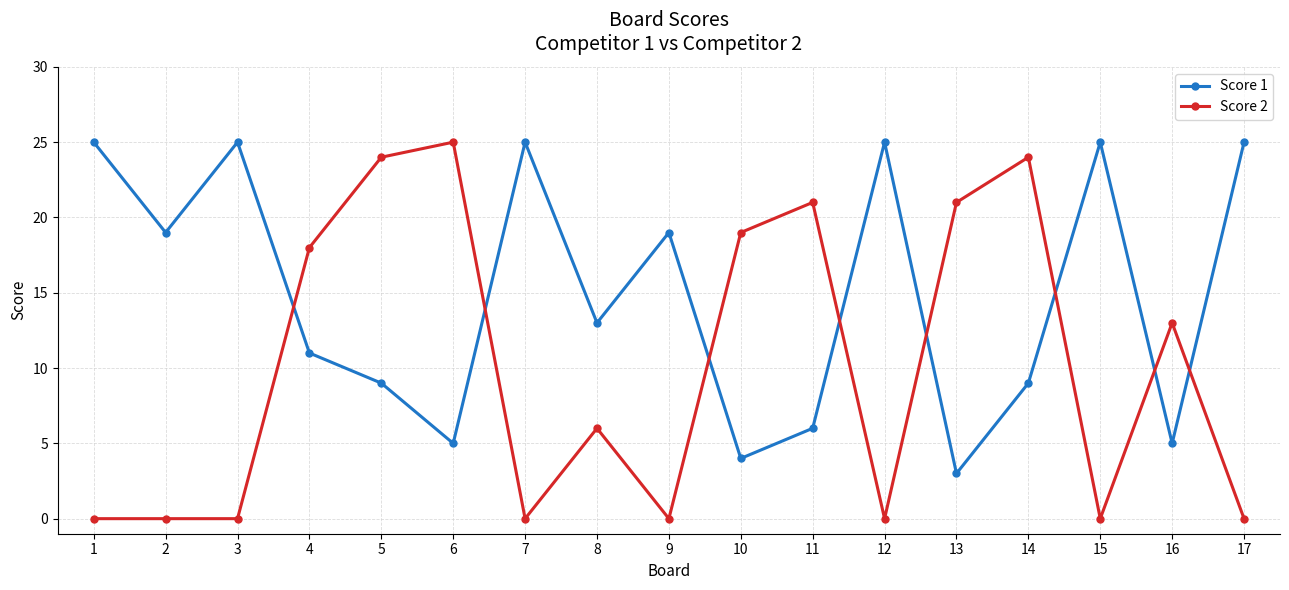

At how many categories does at least one series exceed 9?

17